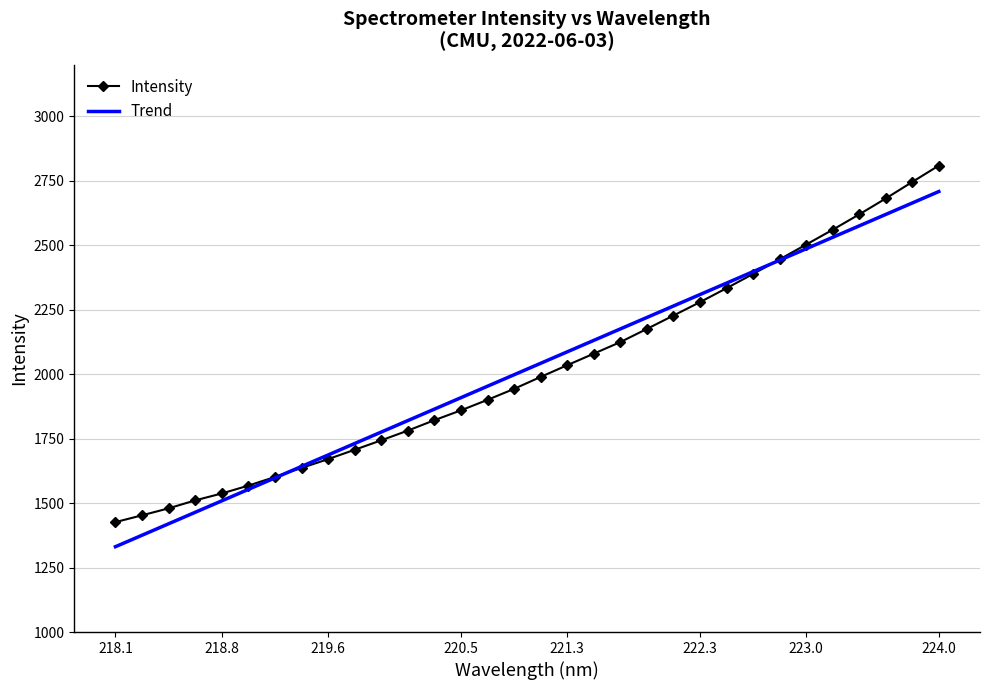

Which series has the widest spread of values?

Intensity